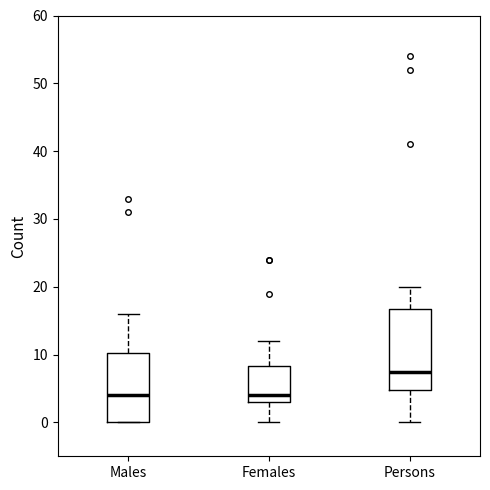

Reading left to right, transcribe this box plot: for each box, give where its median line is, the range the box spans, and where its two whiskers end, as read against the y-axis. The values are not printed on the chart, so give them approximately, as read against the axis.

Males: median 4, box 0 to 10, whiskers 0 to 16
Females: median 4, box 3 to 8, whiskers 0 to 12
Persons: median 8, box 5 to 17, whiskers 0 to 20